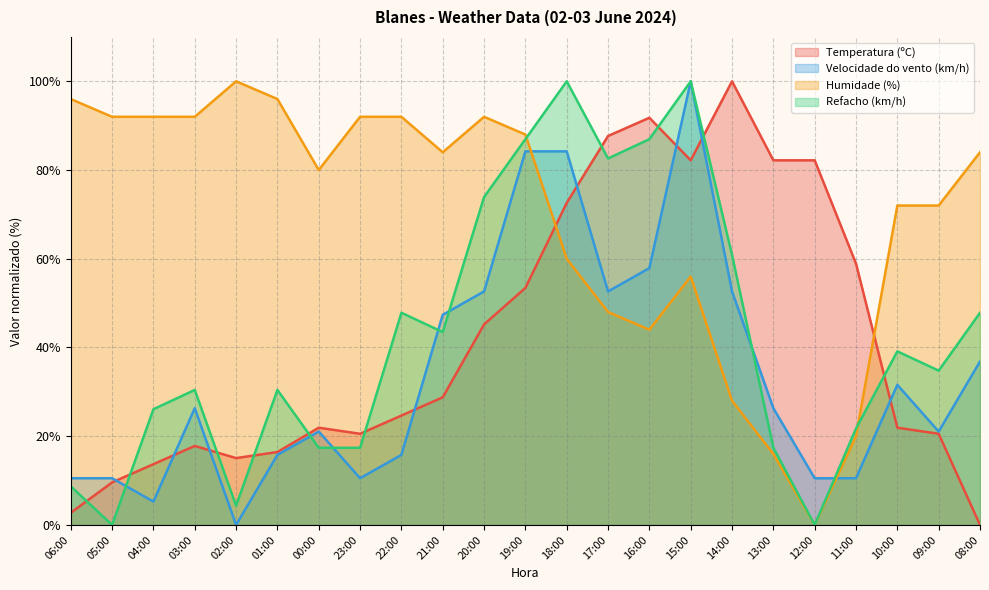

How many intersections are there between Refacho (km/h) and Velocidade do vento (km/h)?

7